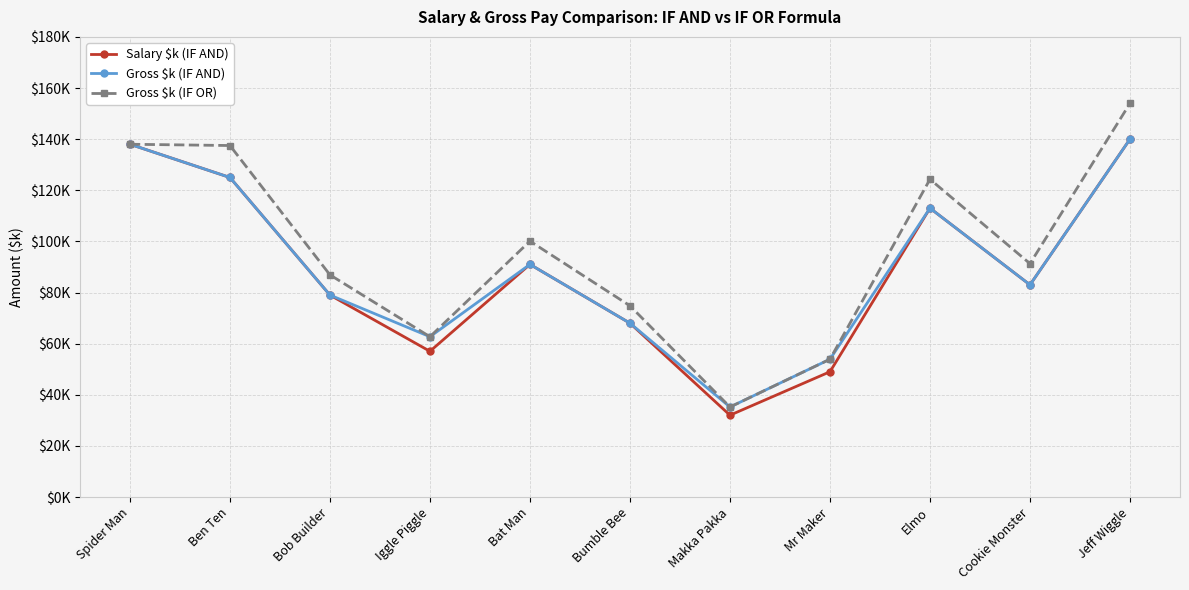

At which category is the sum across all series the highest?

Jeff Wiggle